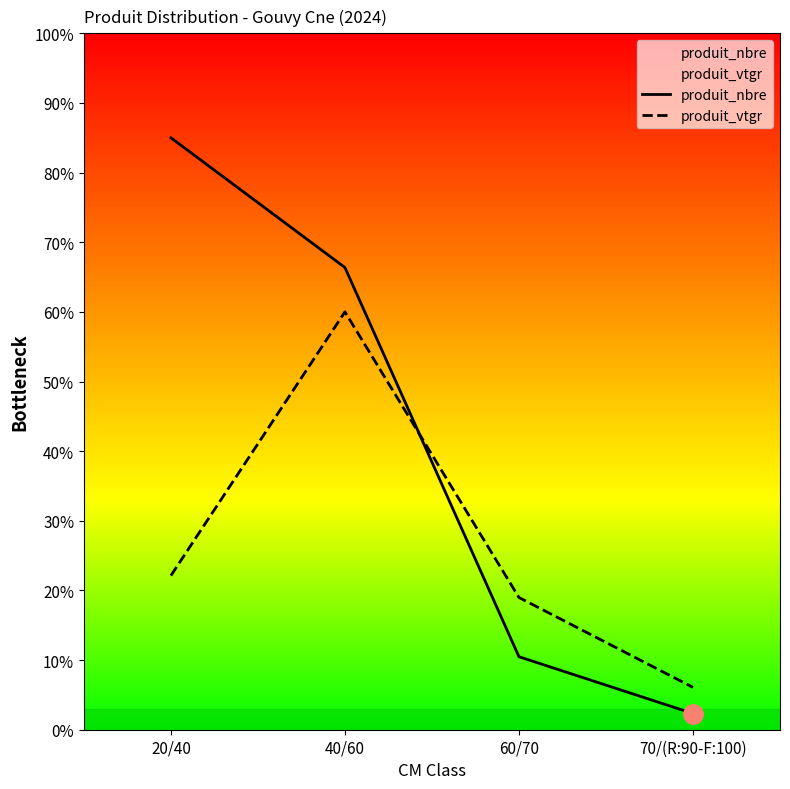

Which category has the highest value in the produit_vtgr series?

40/60